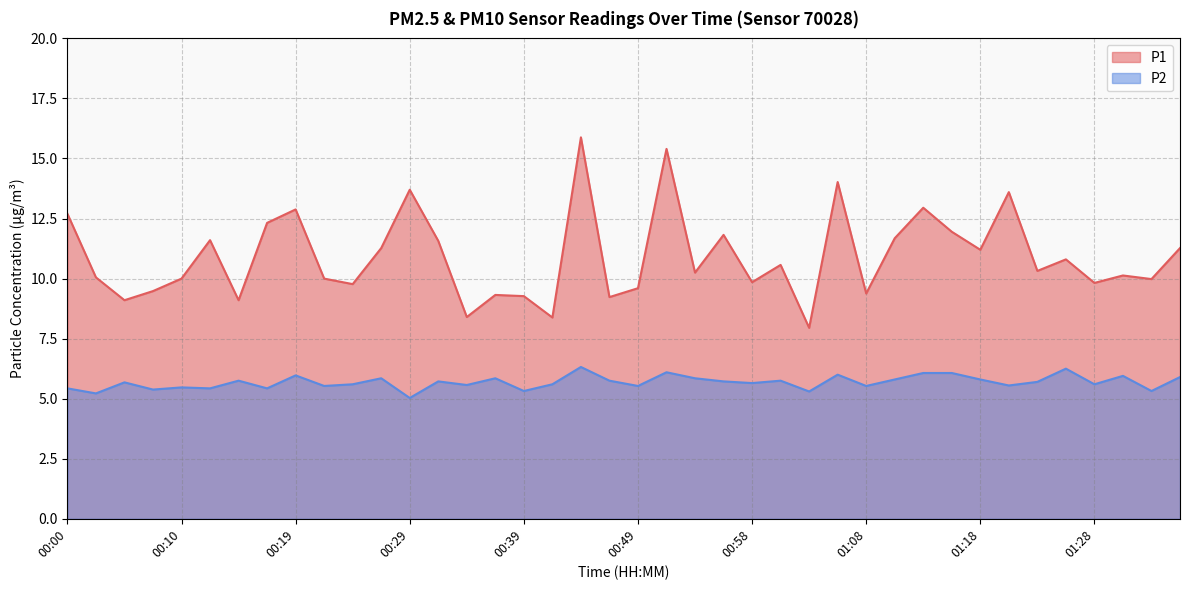

What position from the right is 00:19?

32